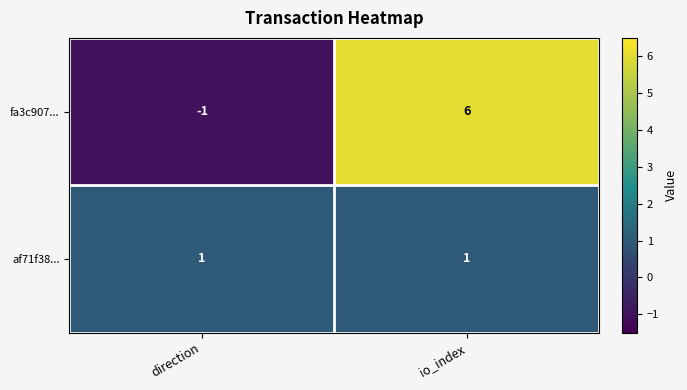

How many distinct data groups are displayed?

2